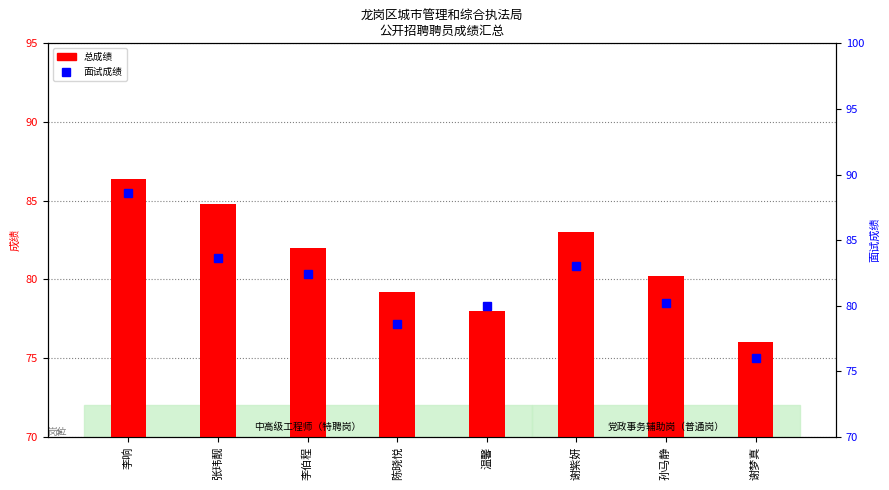

What is the difference between the maximum and minimum values in the 面试成绩 series?

12.6